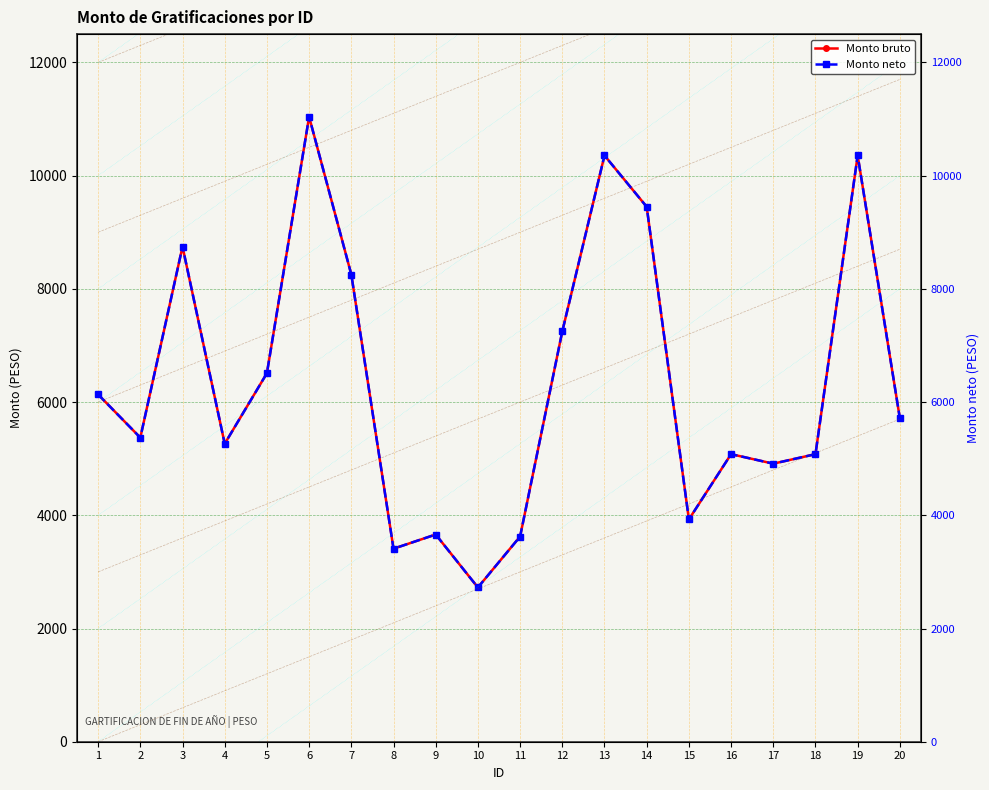

What is the highest value of the Monto neto series?

11039.0